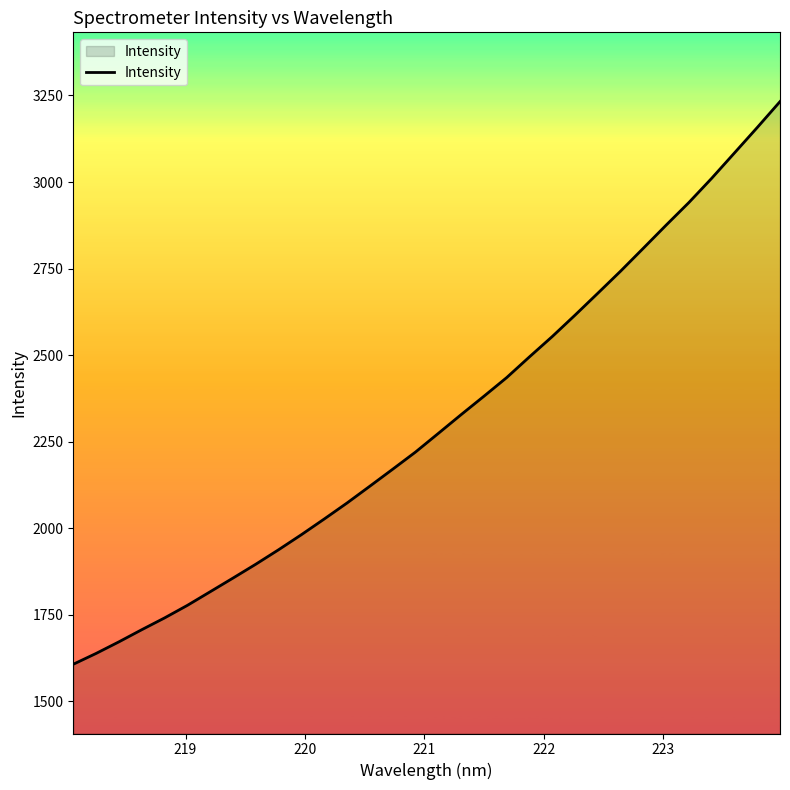

What is the maximum value shown in the chart?

3232.2